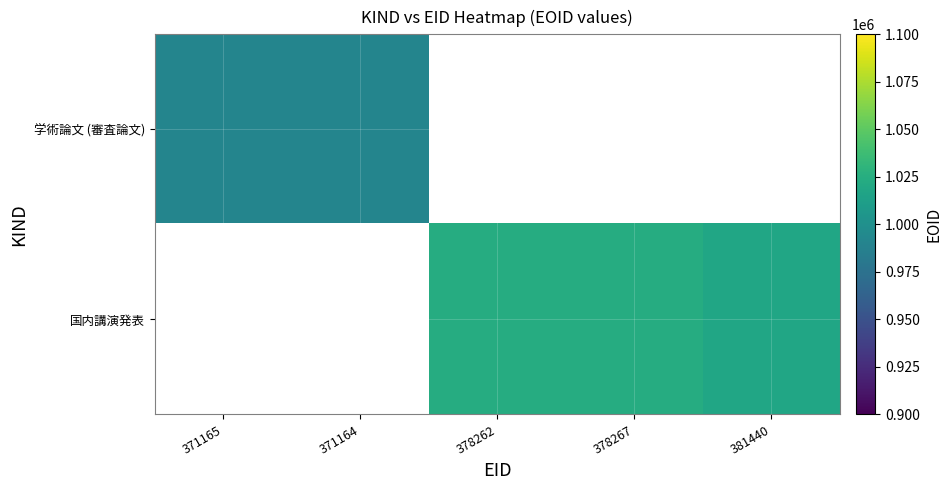

The 学術論文 (審査論文) series shows 991294.0 at 371165. True or false?

True